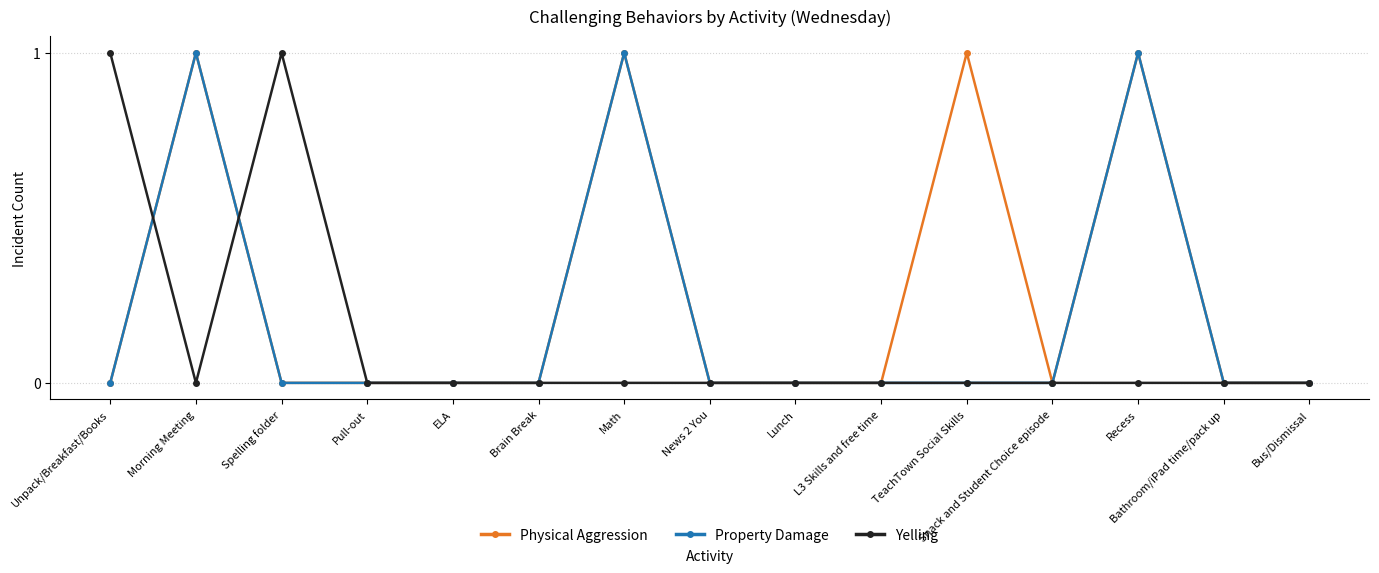

Reading right to left, list all the values displayed in this chart.

Physical Aggression: 0	0	1	0	1	0	0	0	1	0	0	0	0	1	0
Property Damage: 0	0	1	0	0	0	0	0	1	0	0	0	0	1	0
Yelling: 0	0	0	0	0	0	0	0	0	0	0	0	1	0	1